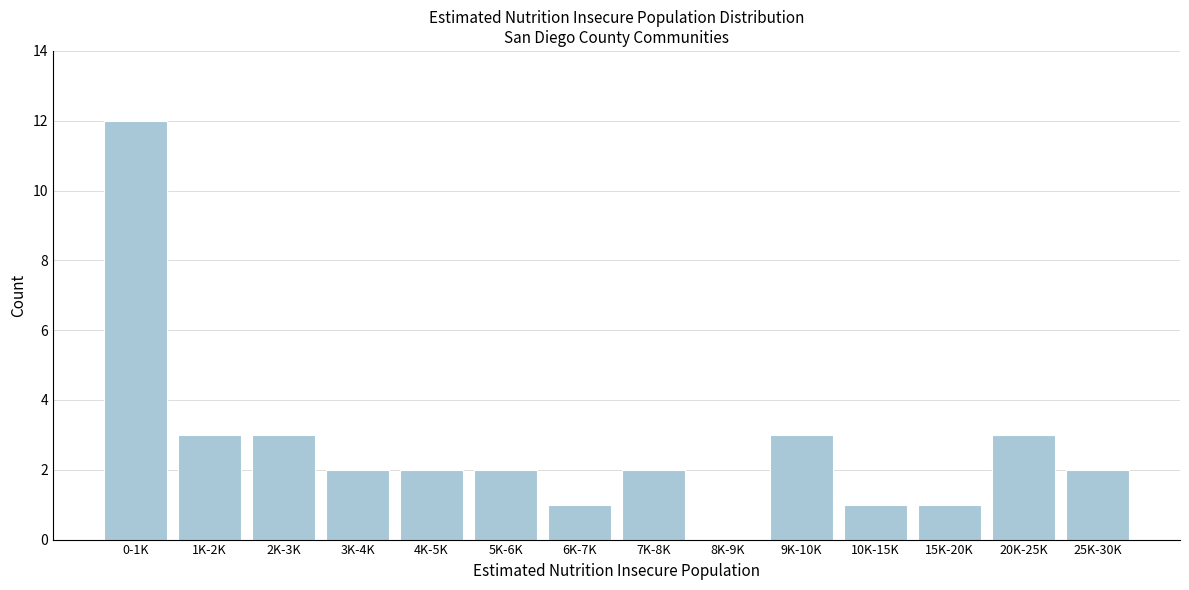

Reading left to right, extract all data points from this chart.

0-1K=12	1K-2K=3	2K-3K=3	3K-4K=2	4K-5K=2	5K-6K=2	6K-7K=1	7K-8K=2	8K-9K=0	9K-10K=3	10K-15K=1	15K-20K=1	20K-25K=3	25K-30K=2